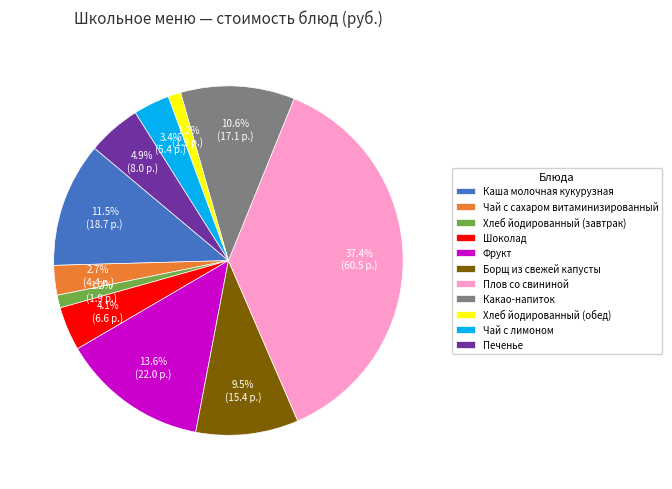

Which category has the biggest portion of the pie?

Плов со свининой